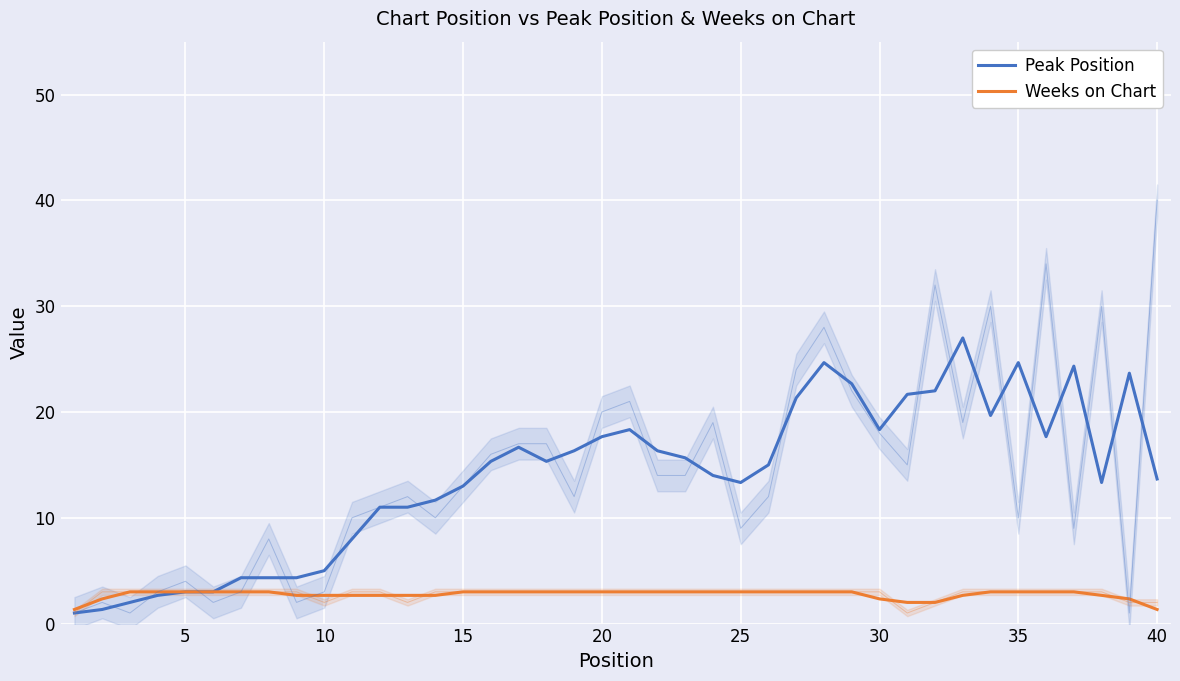

What are all the series names shown in the legend?

Peak Position, Weeks on Chart